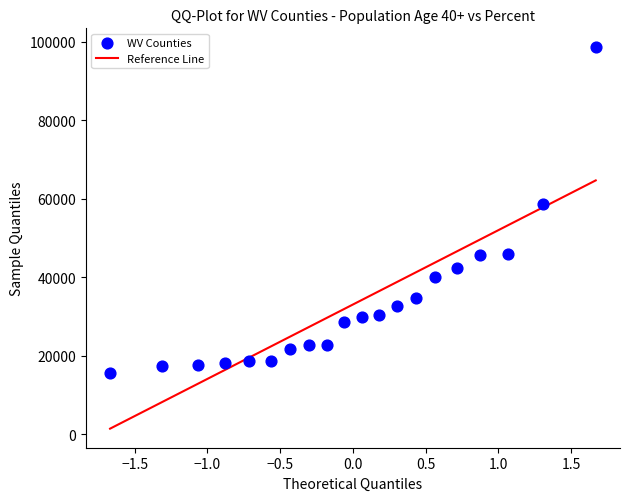

What is the range of Y values (max minus min)?

82977